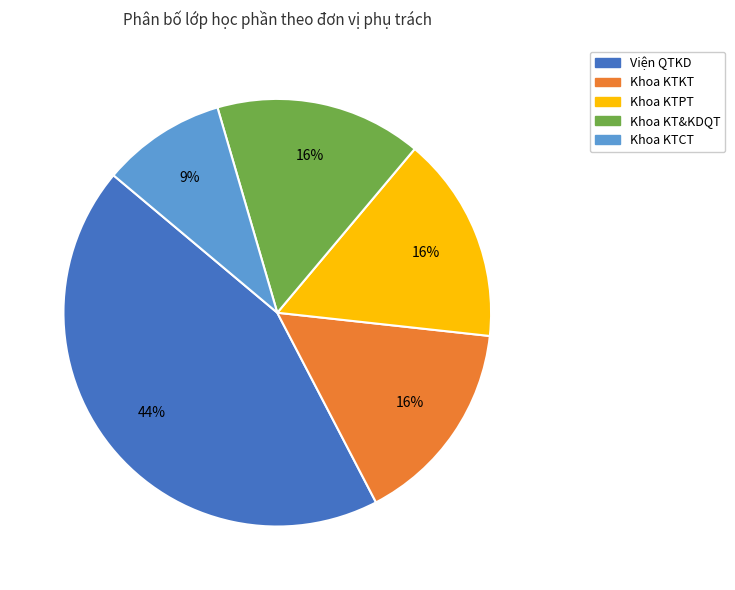

To the nearest percent, what is the combined percentage of Khoa KTKT and Khoa KTCT?

25%